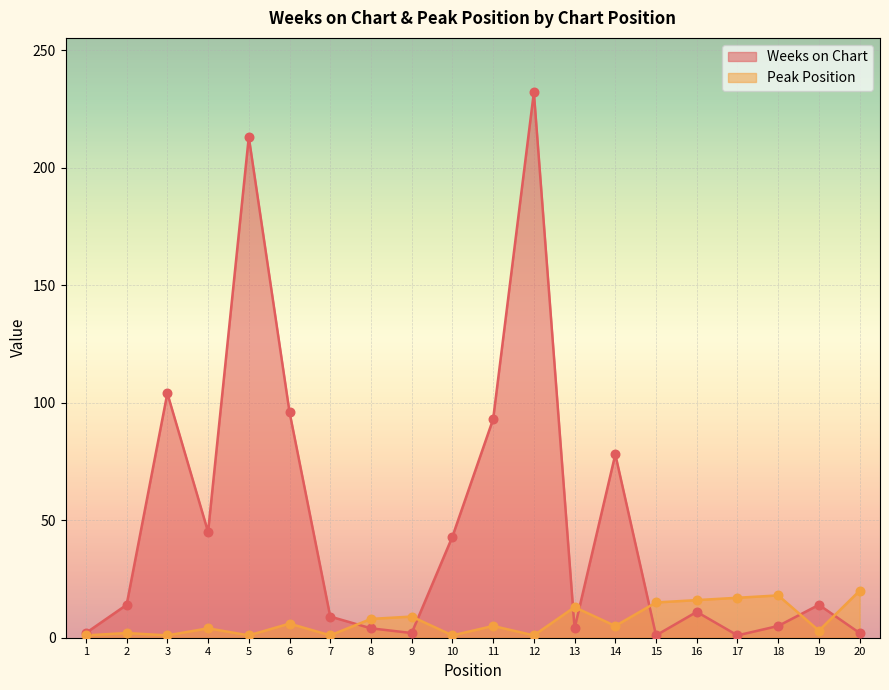

What are all the series names shown in the legend?

Weeks on Chart, Peak Position